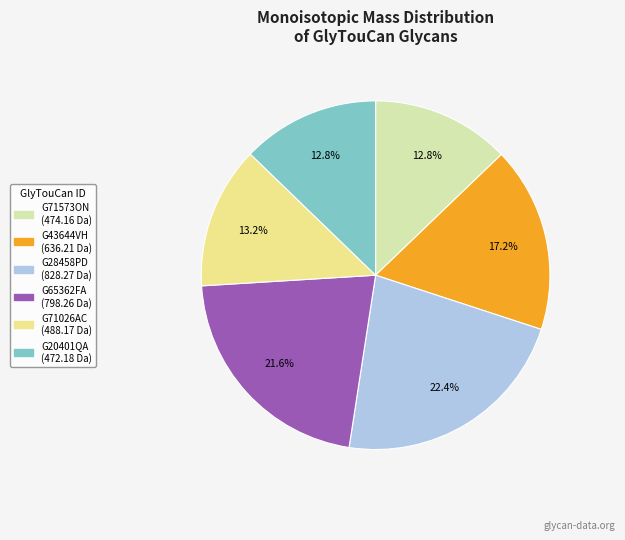

What percentage do G20401QA and G28458PD together represent?

35.2%